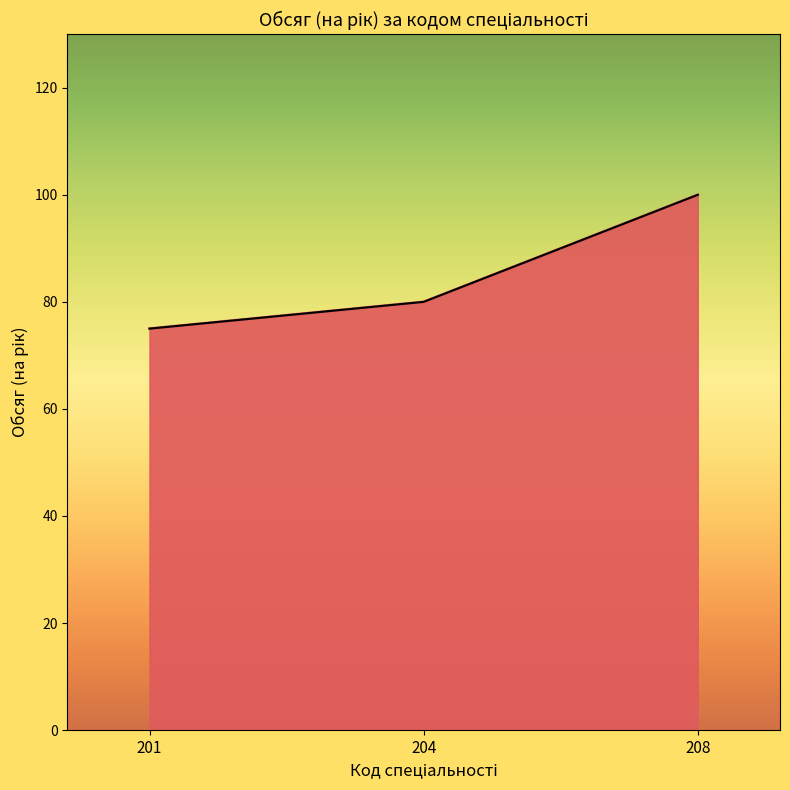

Does the chart display data point markers on the line(s)?

No